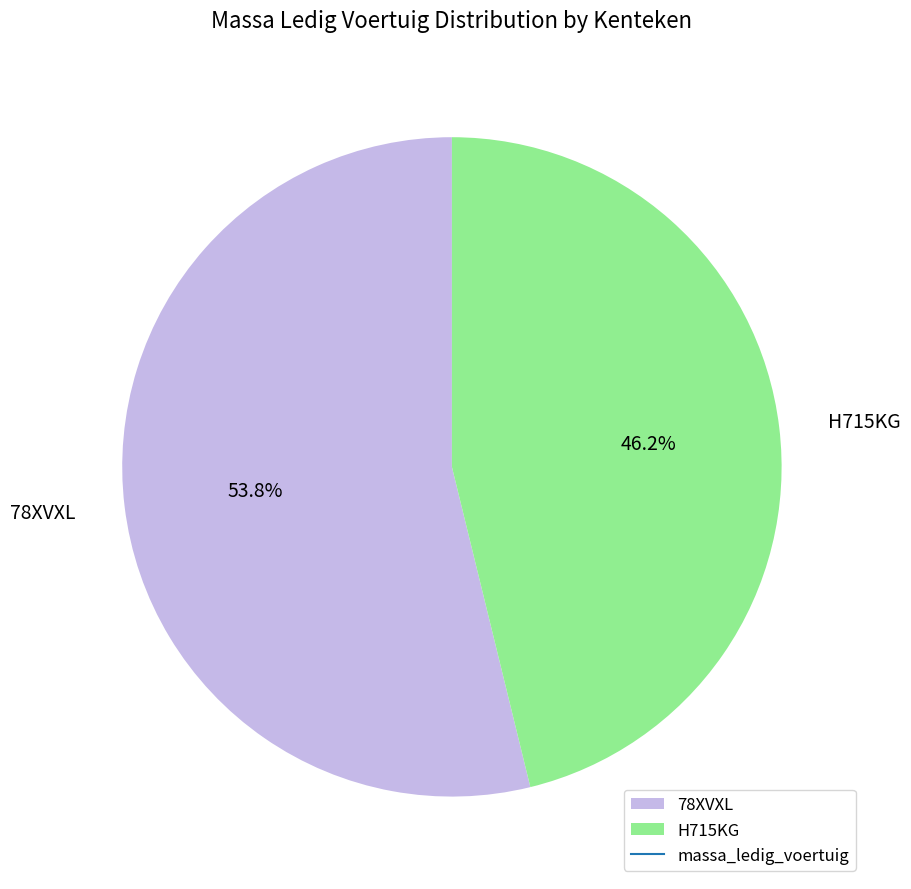

To the nearest percent, what is the combined percentage of H715KG and 78XVXL?

100%